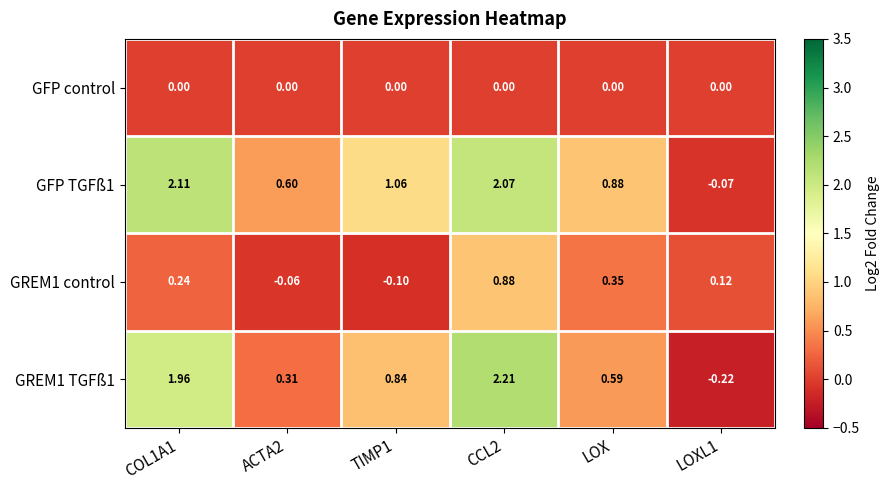

Reading right to left, extract all data points from this chart.

GFP control: LOXL1=0.0	LOX=0.0	CCL2=0.0	TIMP1=0.0	ACTA2=0.0	COL1A1=0.0
GFP TGFß1: LOXL1=-0.1	LOX=0.9	CCL2=2.1	TIMP1=1.1	ACTA2=0.6	COL1A1=2.1
GREM1 control: LOXL1=0.1	LOX=0.3	CCL2=0.9	TIMP1=-0.1	ACTA2=-0.1	COL1A1=0.2
GREM1 TGFß1: LOXL1=-0.2	LOX=0.6	CCL2=2.2	TIMP1=0.8	ACTA2=0.3	COL1A1=2.0